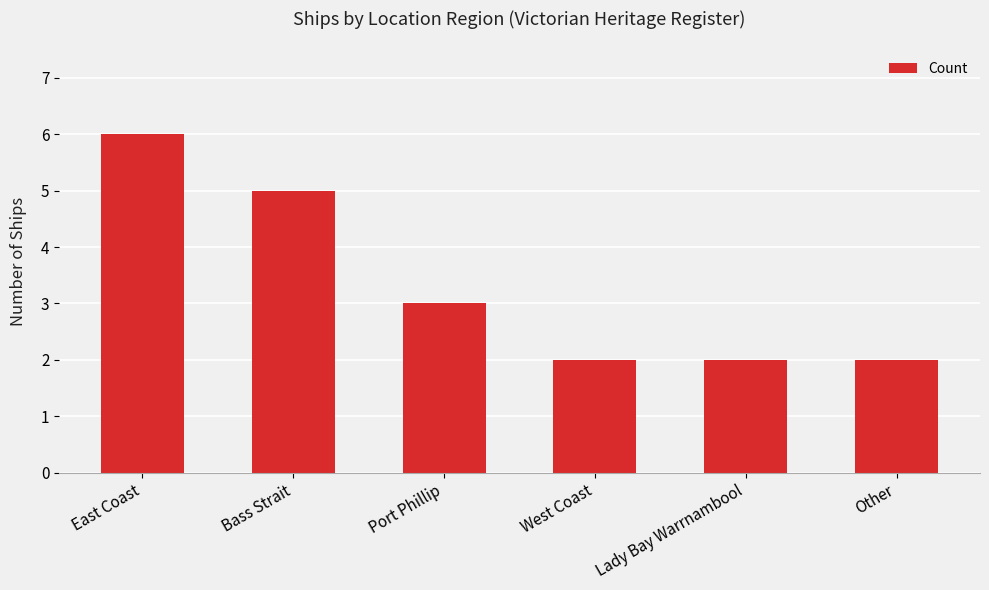

The value at Port Phillip is 2. True or false?

False